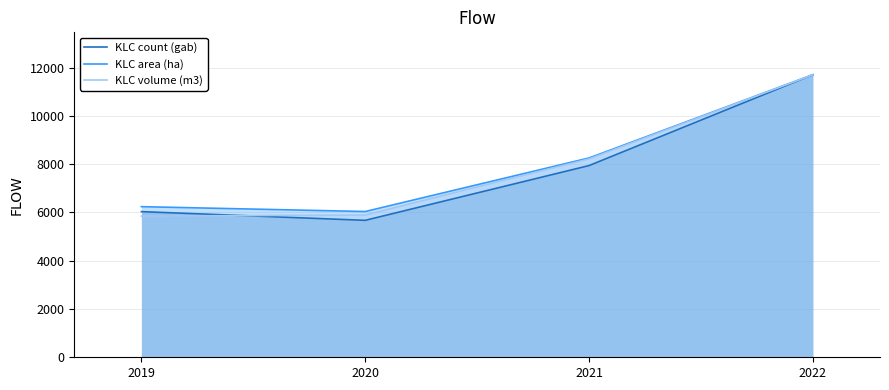

Is the value of KLC area (ha) at 2020 greater than the value of KLC volume (m3) at 2021?

No